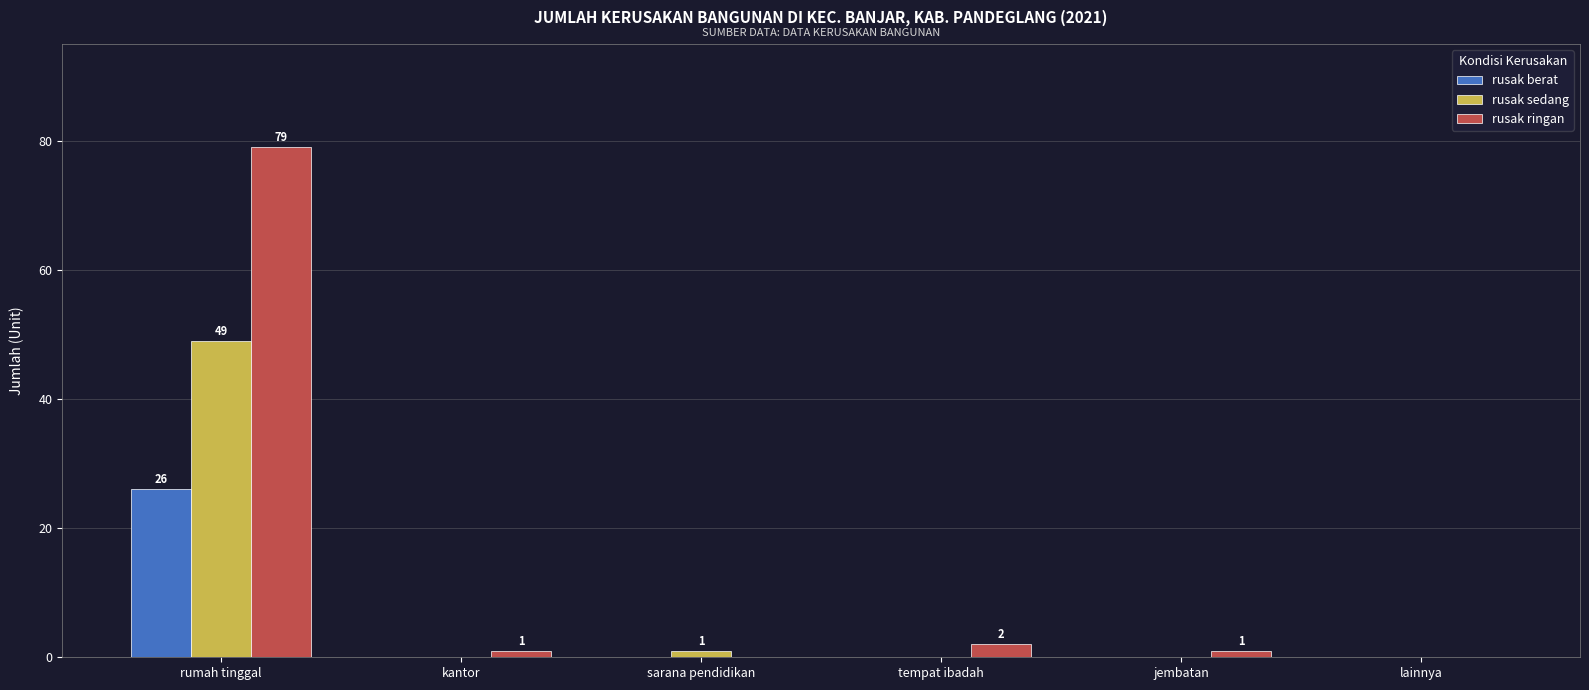

What is the average value of the rusak ringan series?

14